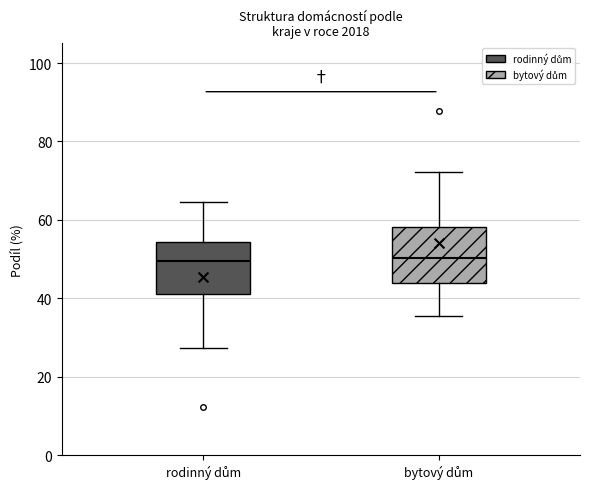

Where does the upper whisker of the box for bytový dům end on the y-axis? The values are not printed on the chart, so give them approximately, as read against the axis.

72